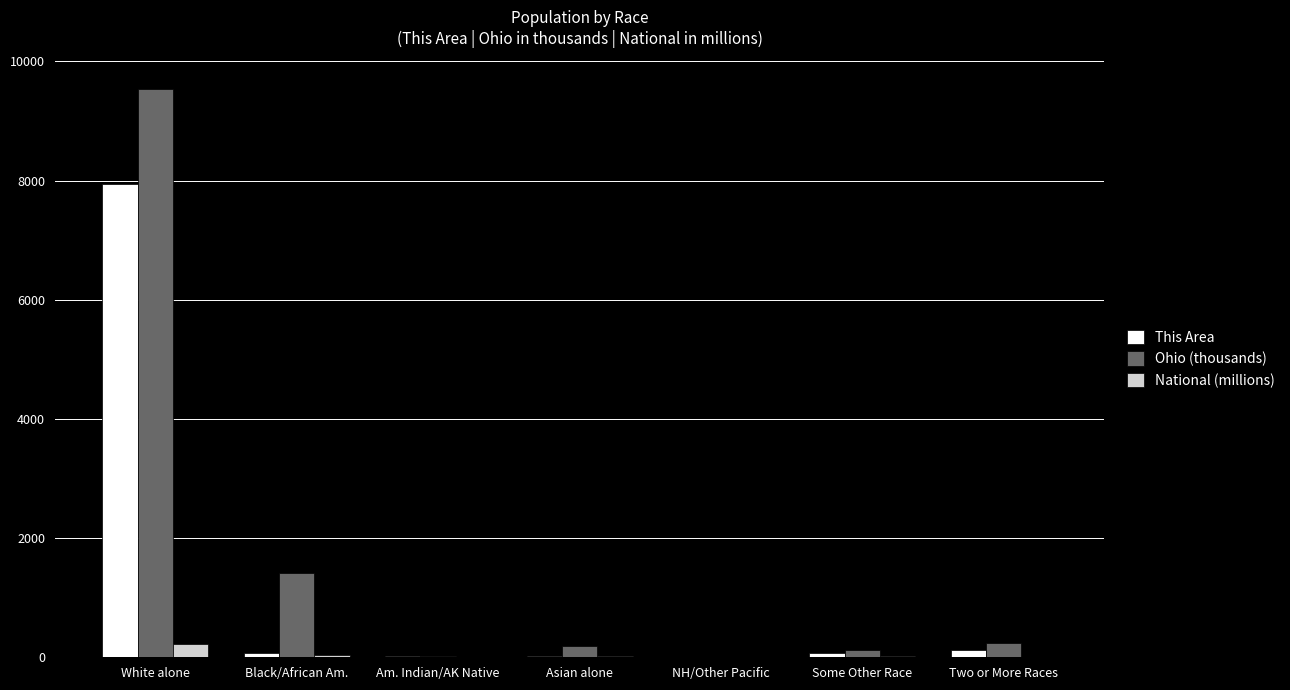

Count the number of categories in the chart.

7